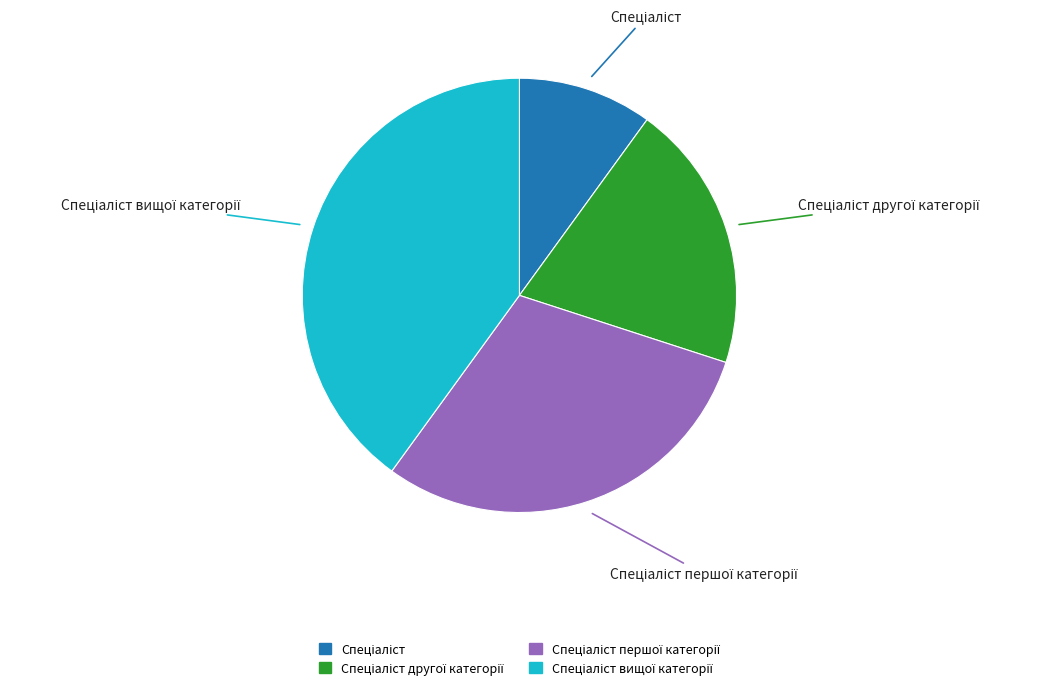

Is there any slice that represents more than half of the pie?

No